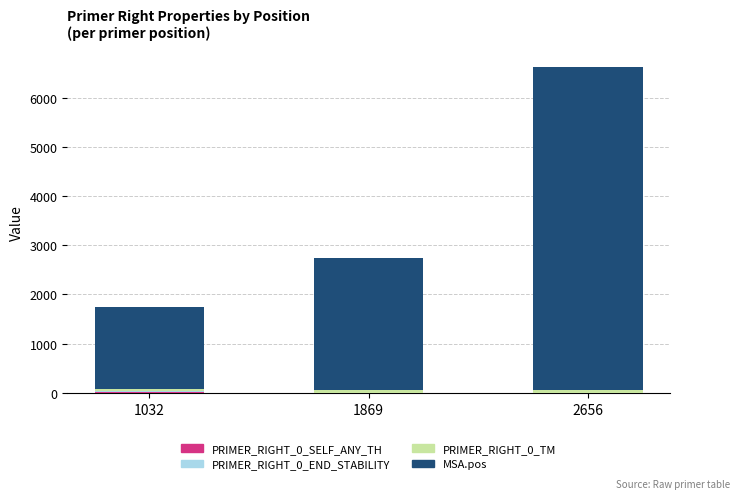

True or false: PRIMER_RIGHT_0_TM has a value of 59.8 at 1032.

True